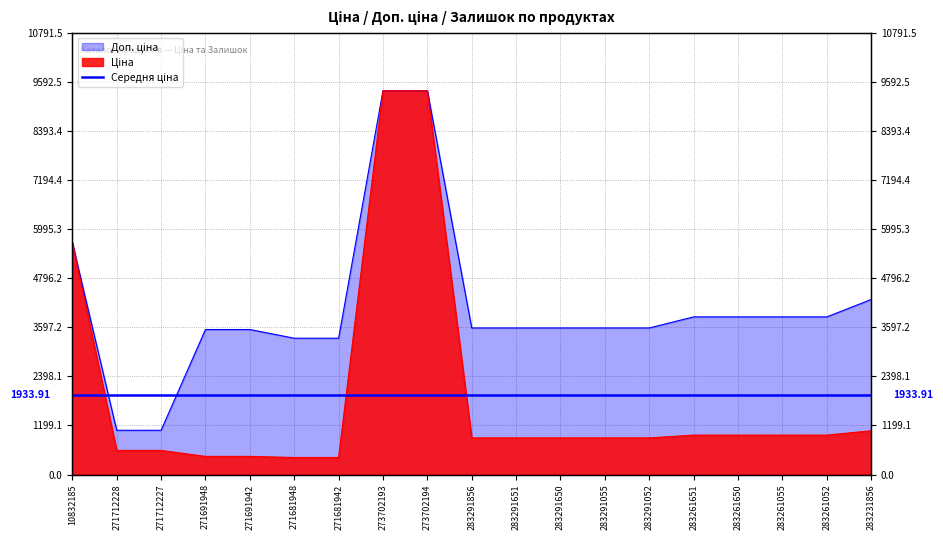

Is it true that Доп. ціна equals 5673.8 at 10832185?

True